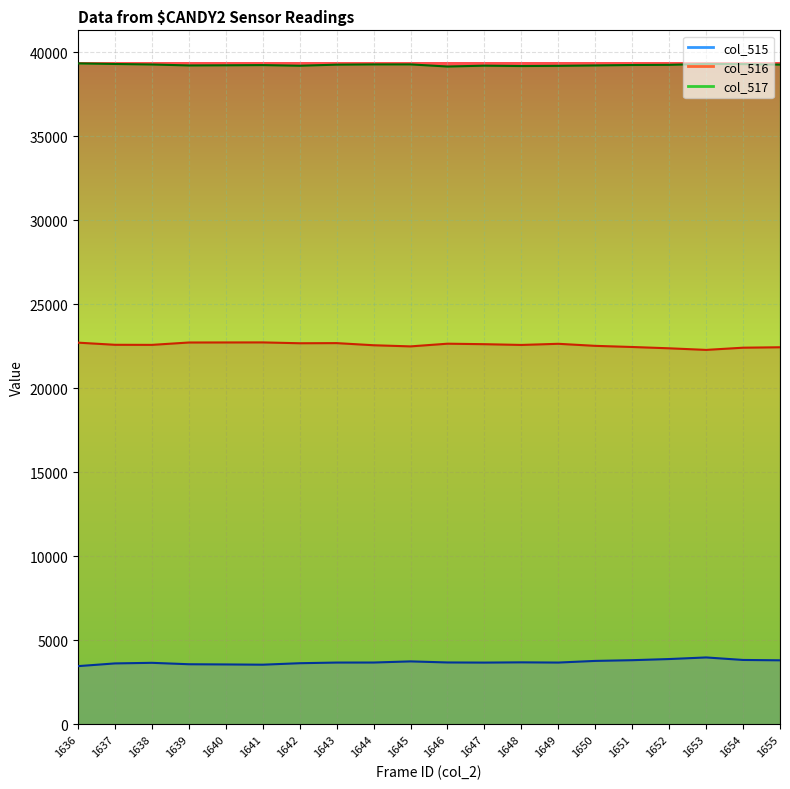

True or false: col_515 and col_516 cross at least once.

False